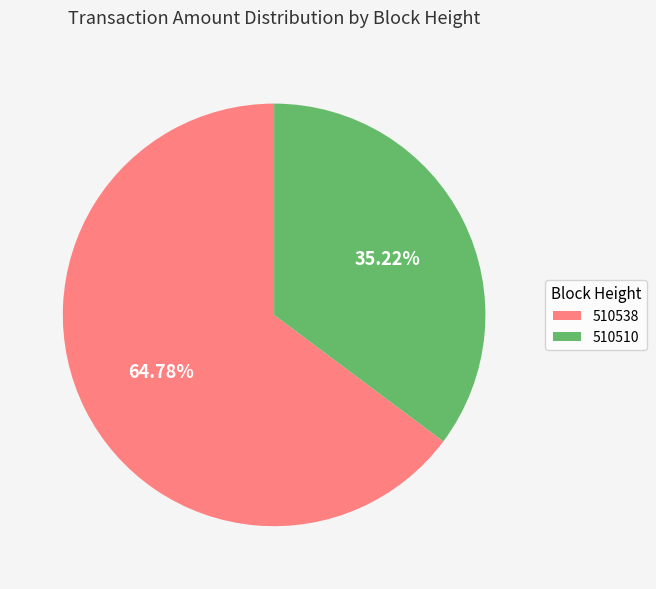

To the nearest percent, what is the combined percentage of 510510 and 510538?

100%